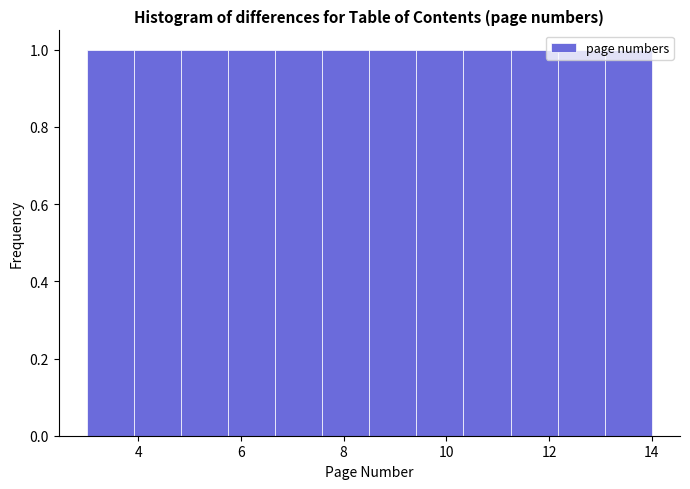

What is the height of the bar covering 6.6 to 7.6 on the x-axis? Neither the bar edges nor the heights are printed on the chart, so give them approximately, as read against the axes.

1